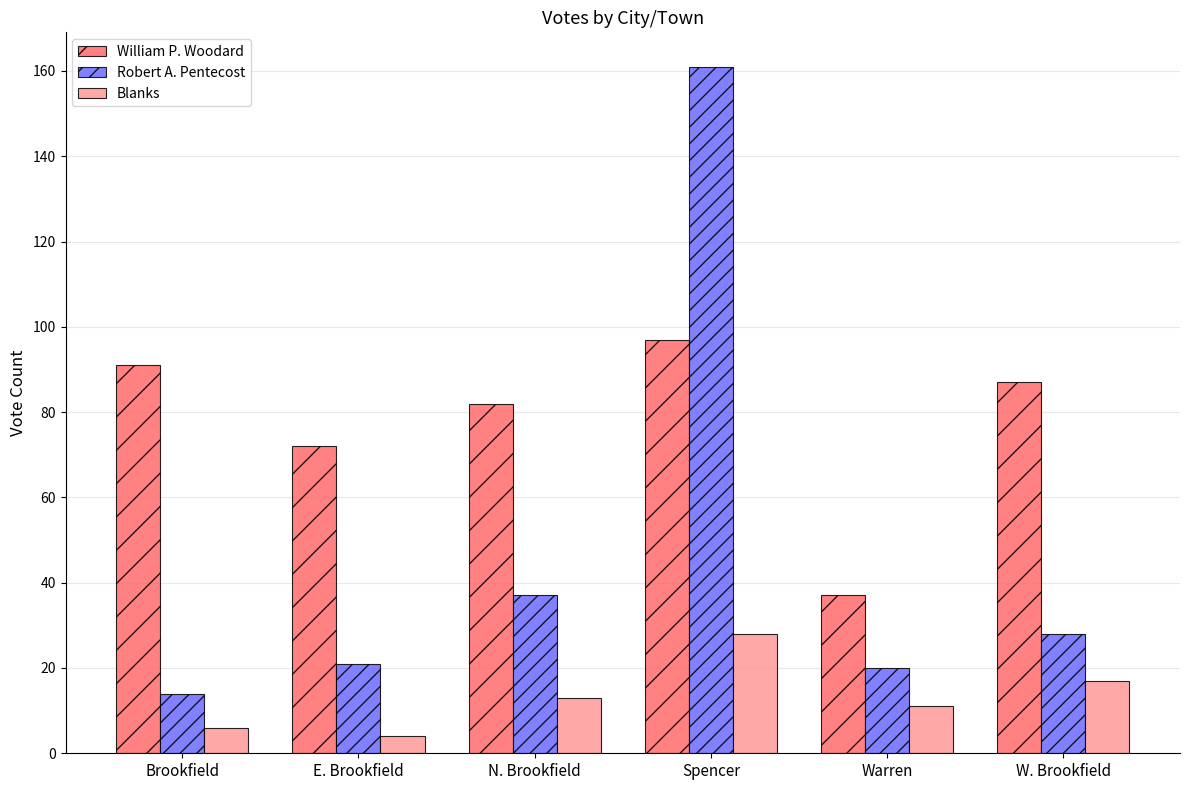

At which category is the sum across all series the highest?

Spencer